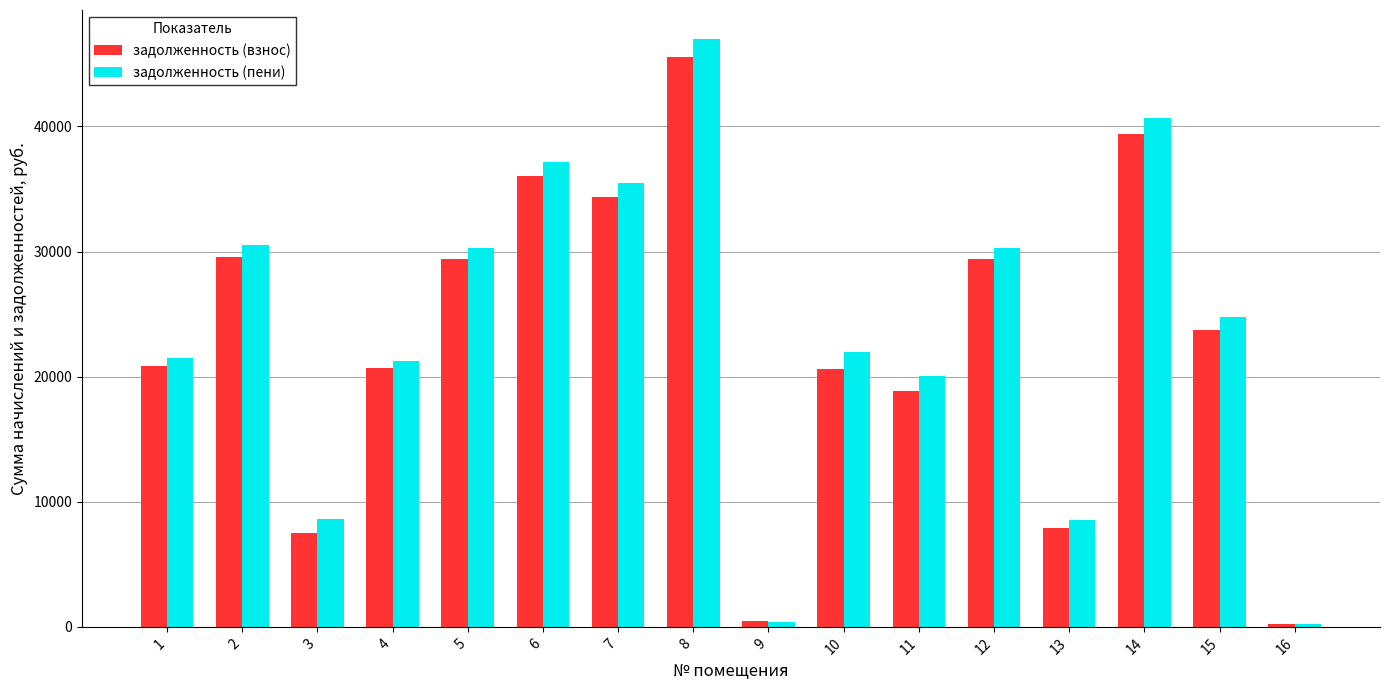

How many values in the задолженность (пени) series are below 24751?

8